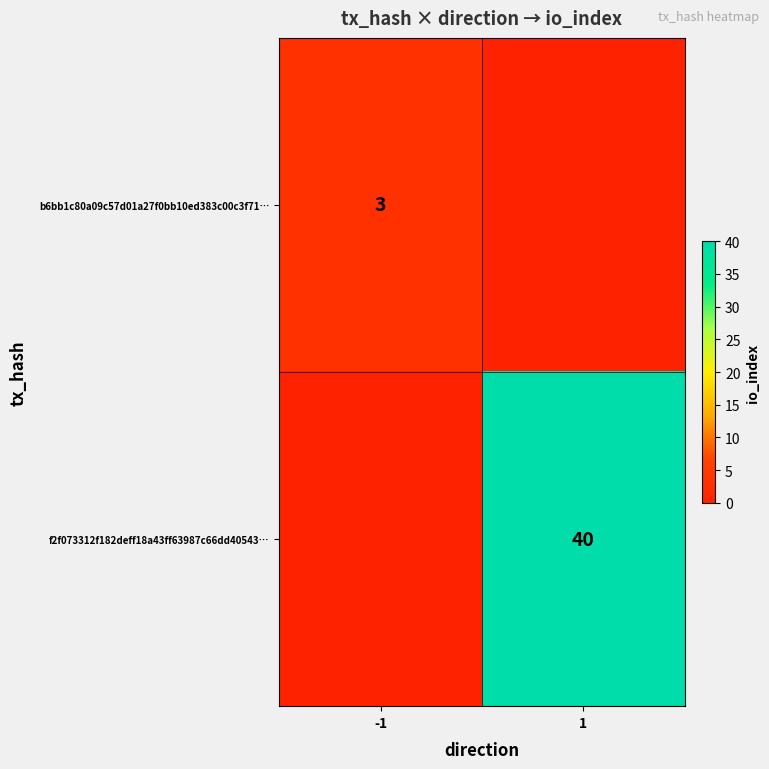

The value of f2f073312f182deff18a43ff63987c66dd40543… at 1 is 40. True or false?

True